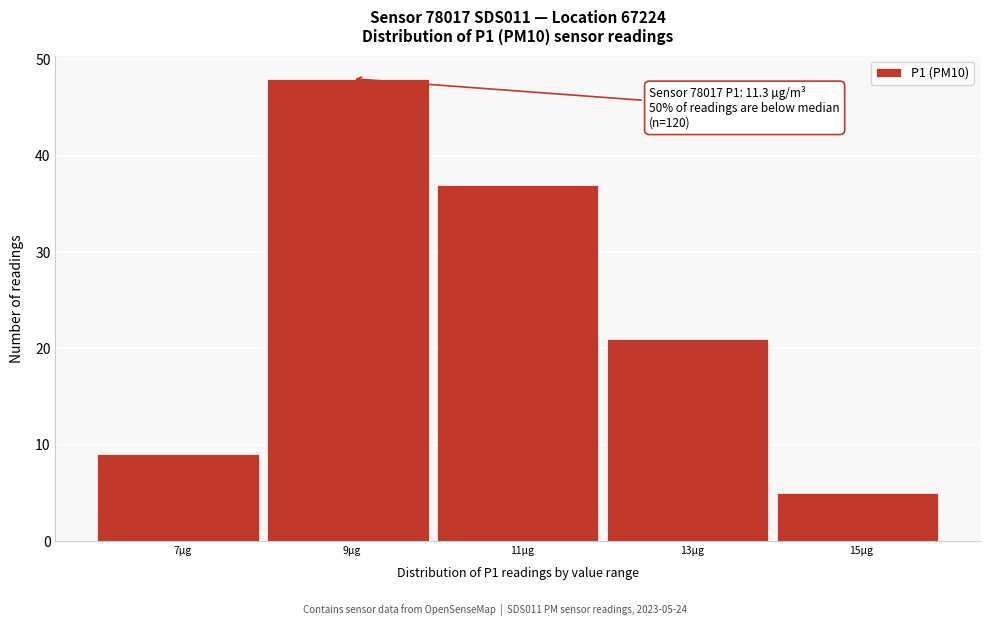

Reading left to right, extract all data points from this chart.

9	48	37	21	5